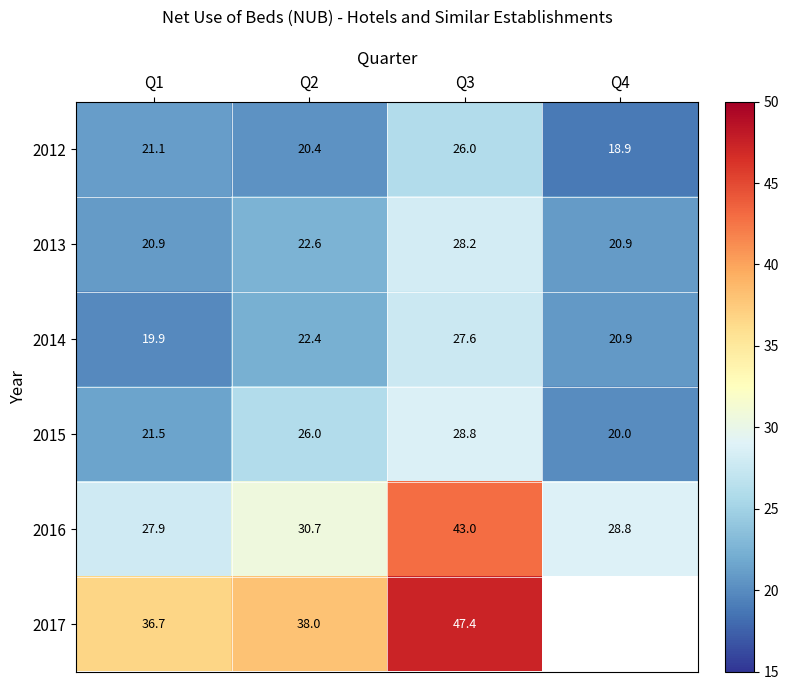

What is the difference between the highest and lowest values at Q1?

16.8